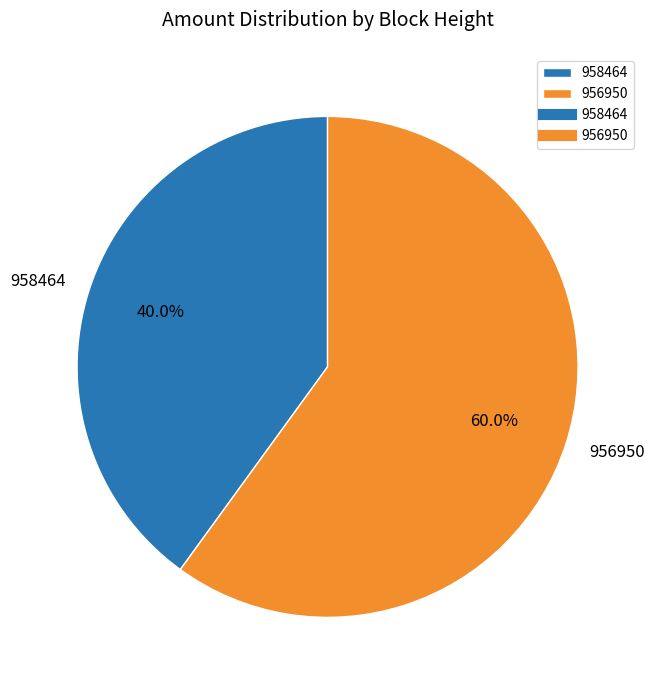

How many slices are in this pie chart?

2